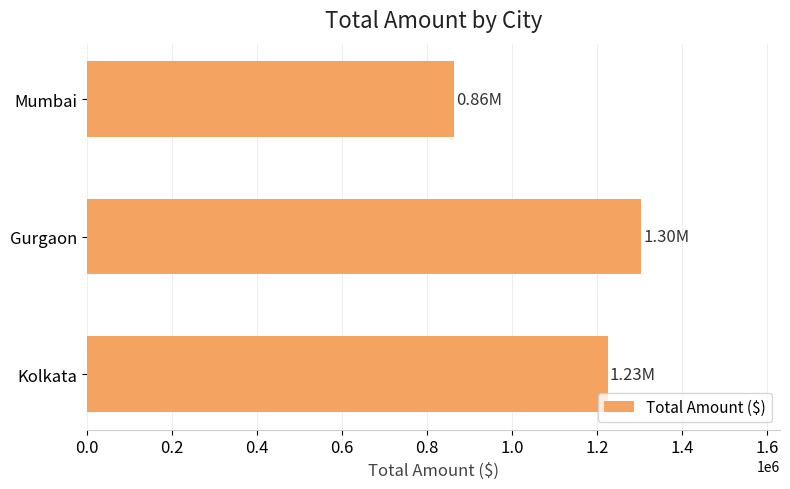

How many bars are there in total?

3